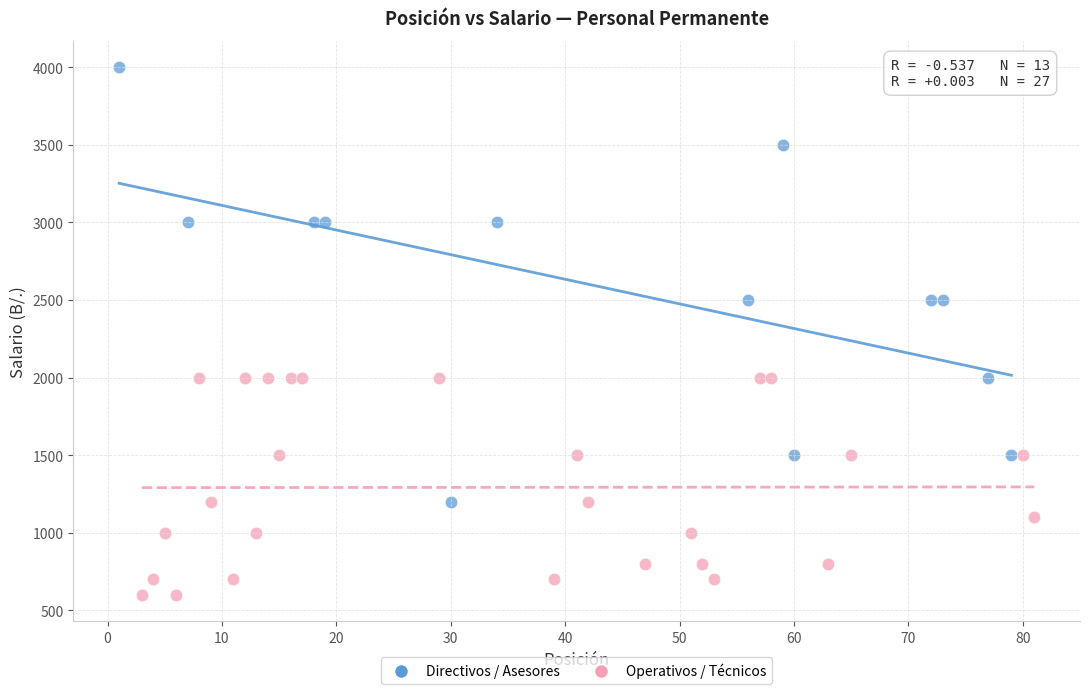

Which series reaches the maximum Y coordinate?

Directivos / Asesores